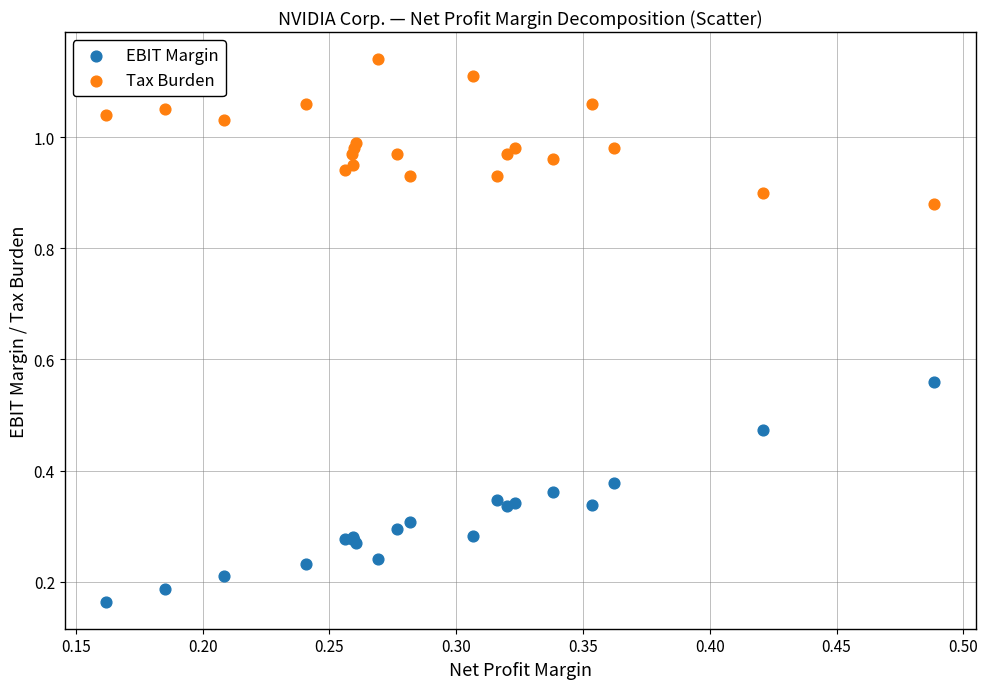

Which series contains the highest Y value?

Tax Burden